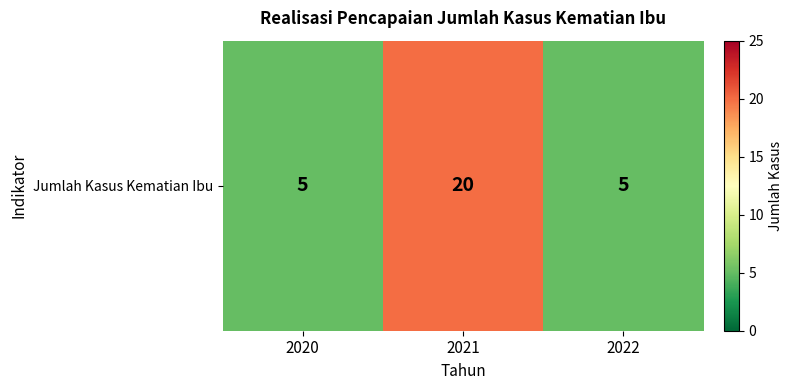

Reading right to left, transcribe all the data shown in this chart.

5	20	5